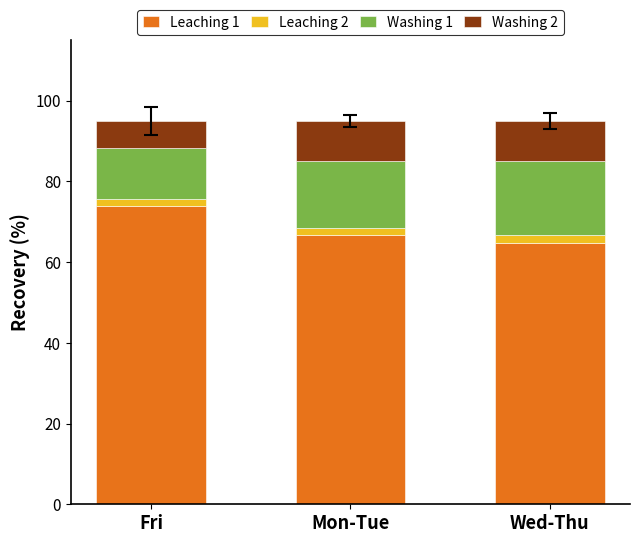

What is the difference between the maximum and minimum values in the Leaching 1 series?

9.1